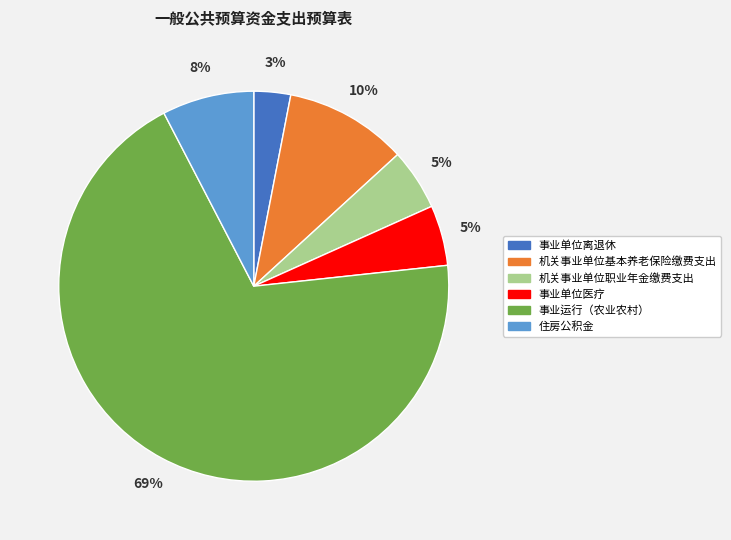

What is the smallest slice in the pie chart?

事业单位离退休